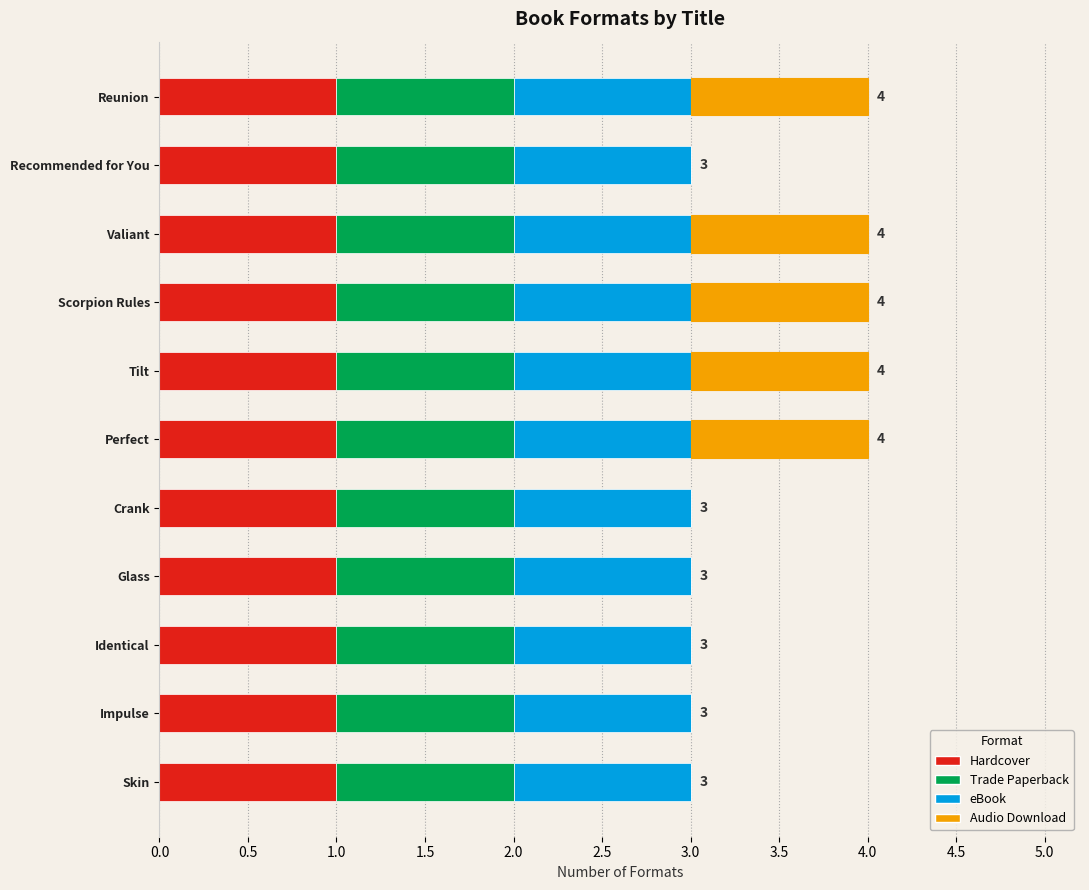

What is the total value across all series at Valiant?

4